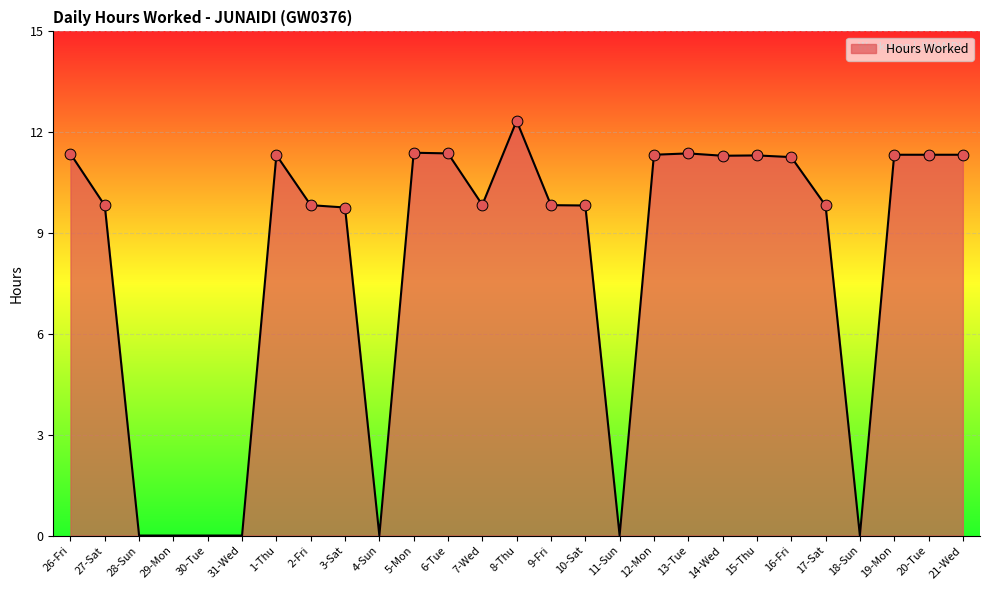

Between 5-Mon and 4-Sun, which is larger?

5-Mon